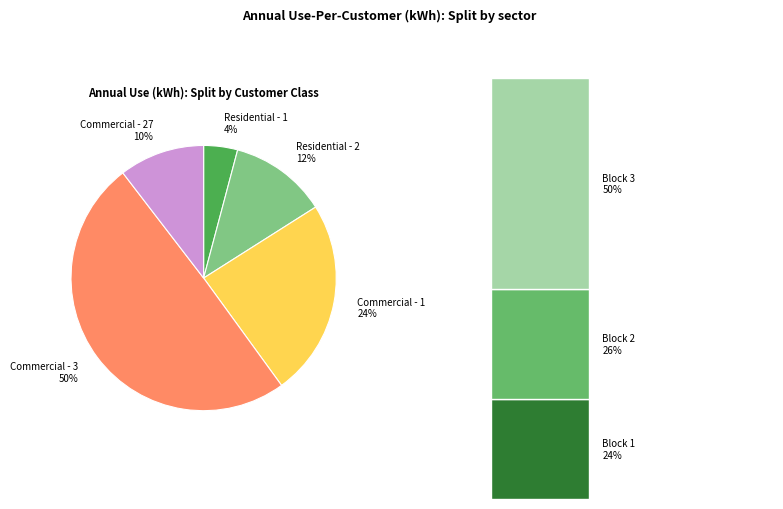

Combined, do Commercial - 27 and Commercial - 1 account for over 50%?

No